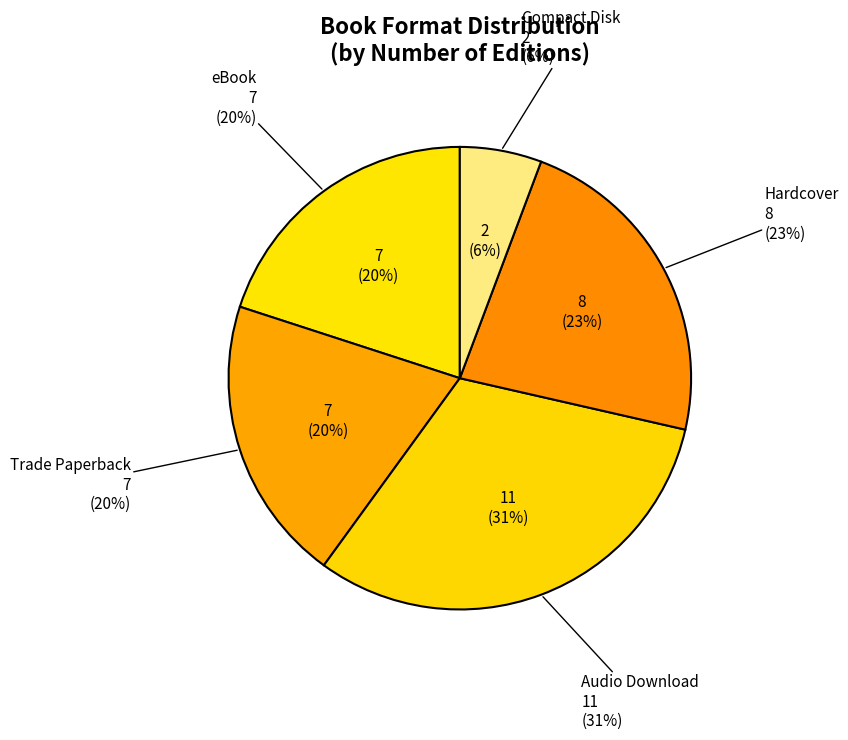

What percentage is the Trade Paperback slice, to the nearest percent?

20%